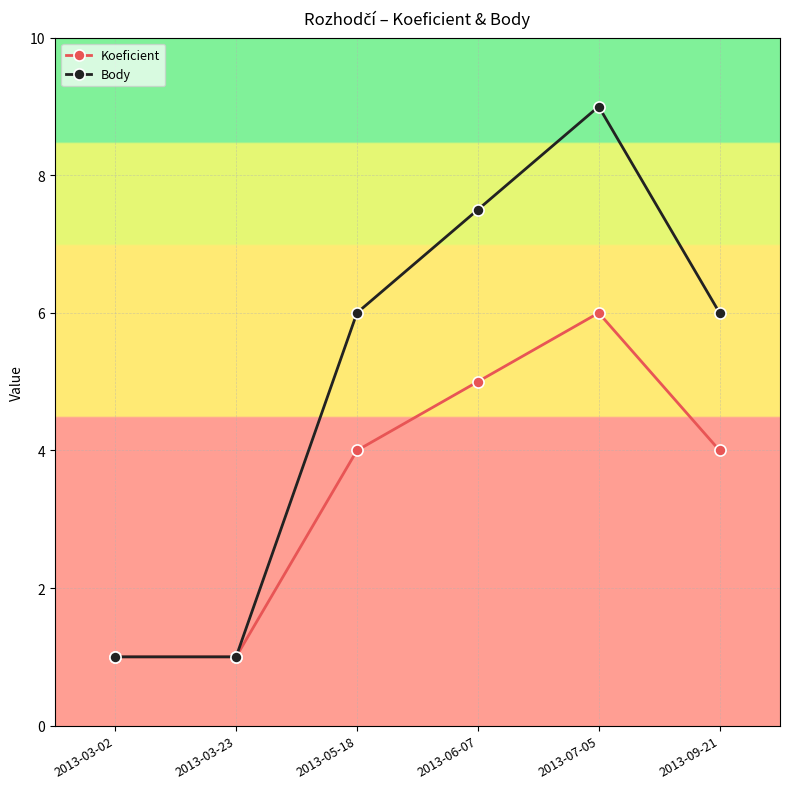

What is the difference between the maximum and minimum values in the Koeficient series?

5.0